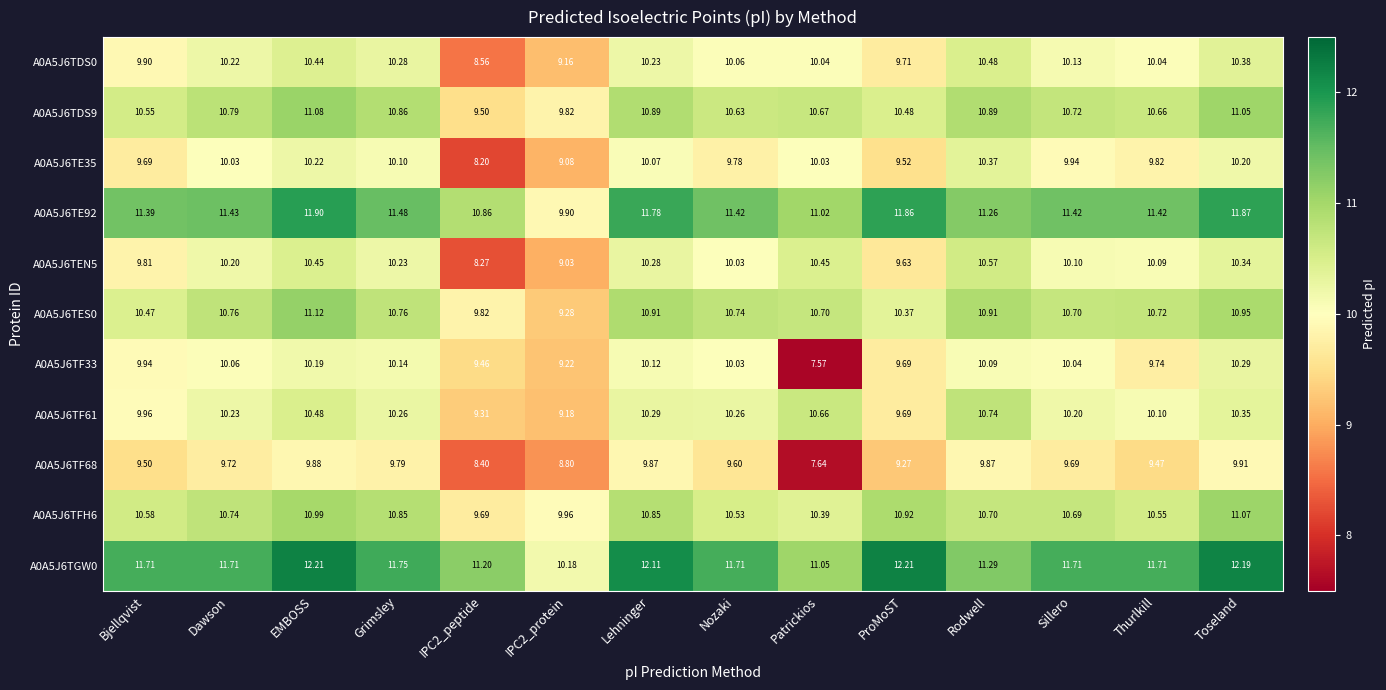

Is the value of A0A5J6TF68 at Nozaki greater than the value of A0A5J6TES0 at ProMoST?

No